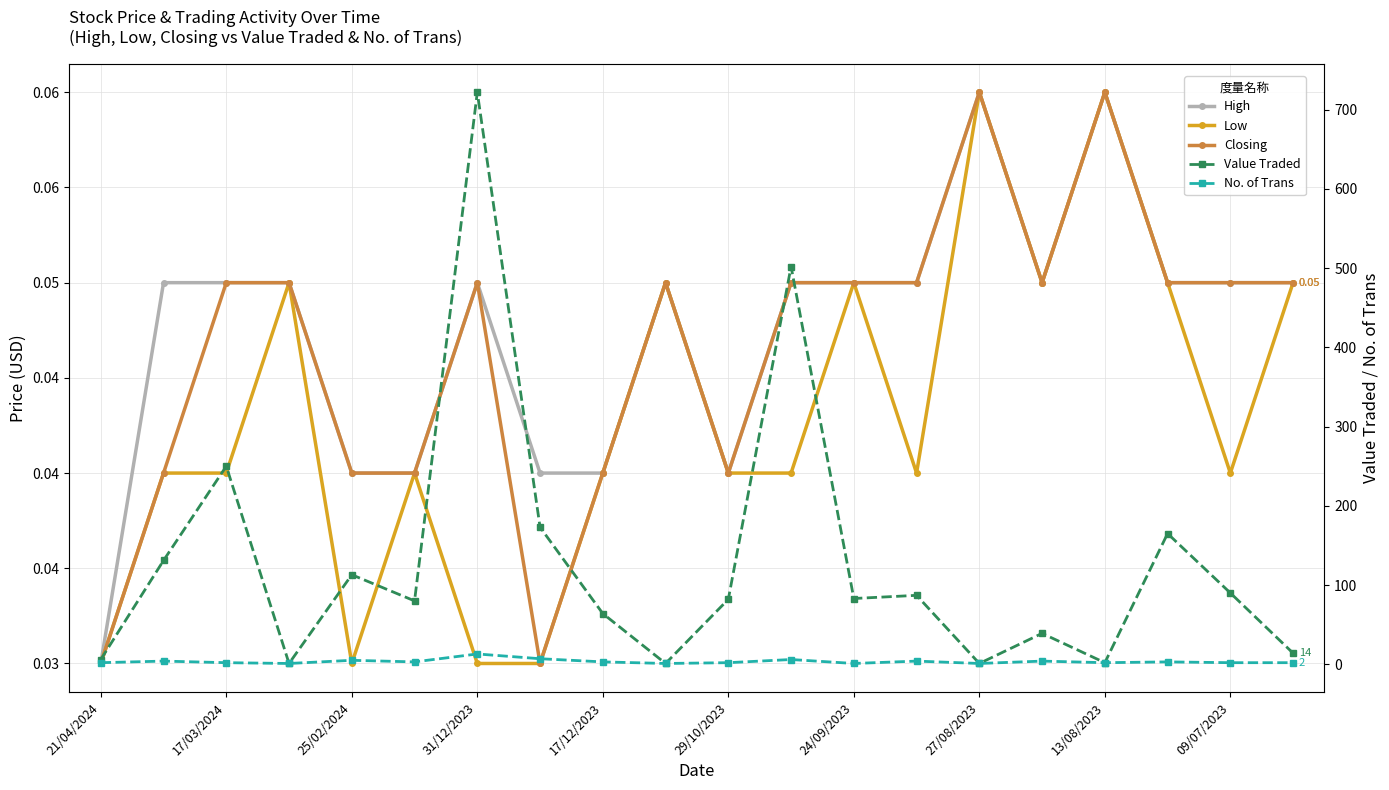

What is the maximum value for Value Traded?

722.0